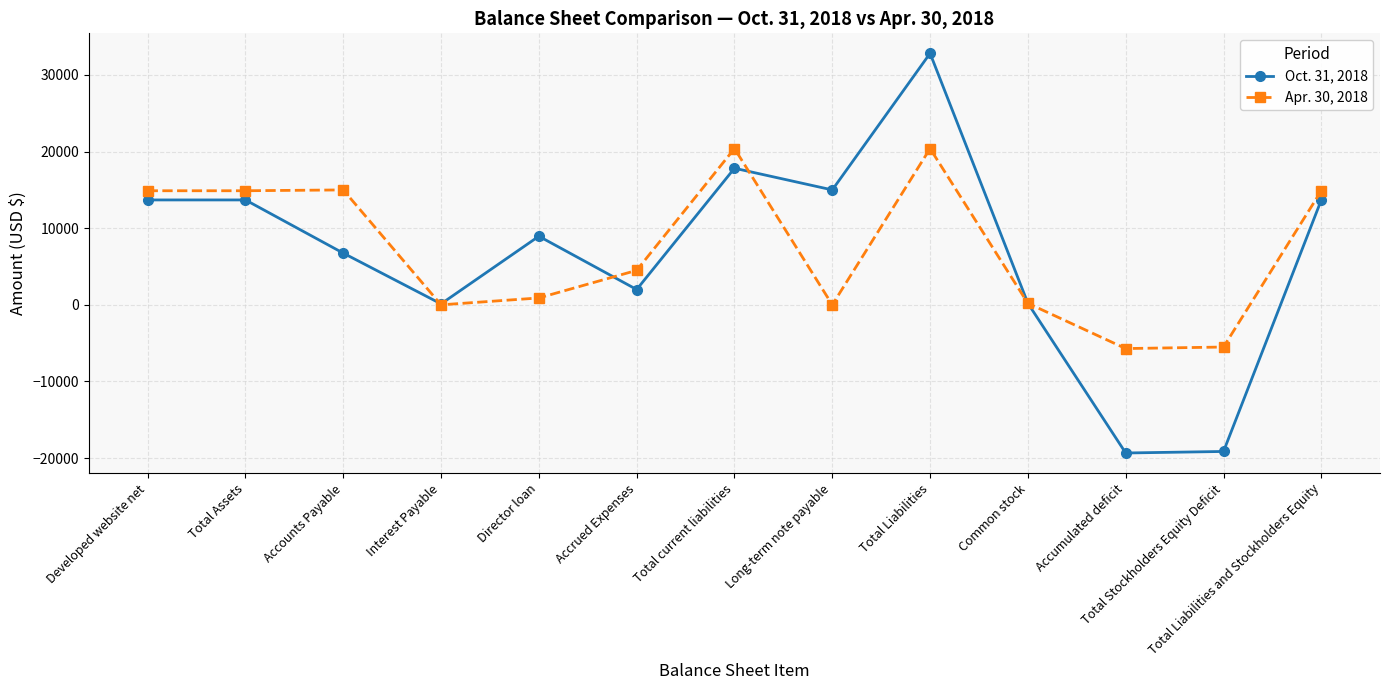

Rank the series at Total Liabilities and Stockholders Equity from lowest to highest value.

Oct. 31, 2018, Apr. 30, 2018